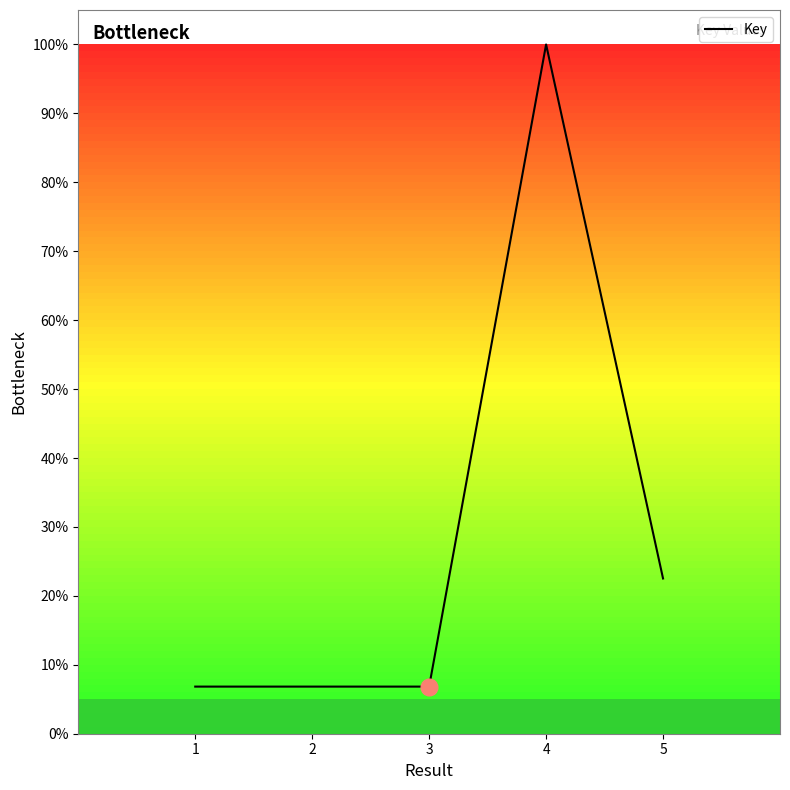

Is it true that the value at 3 is 10.6?

False